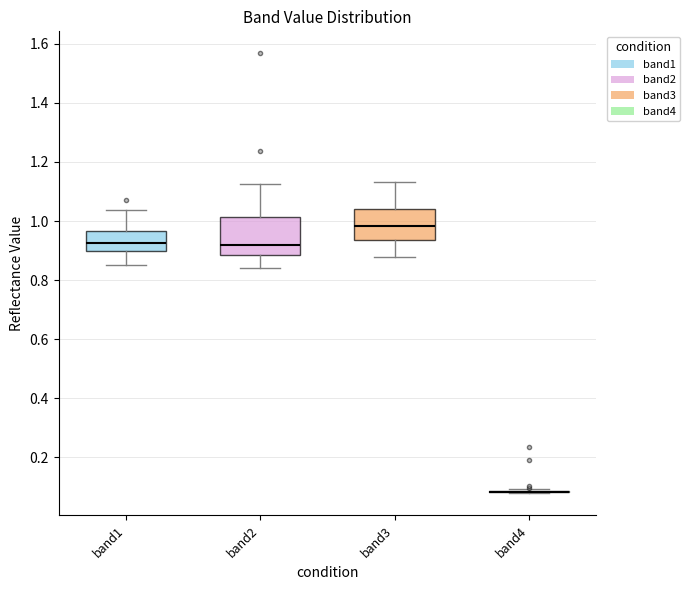

Reading left to right, read every box against the y-axis: the position of its median line, the range the box covers, and the ends of its whiskers. The values are not printed on the chart, so give them approximately, as read against the axis.

band1: median 0.92, box 0.90 to 0.96, whiskers 0.86 to 1.04
band2: median 0.92, box 0.88 to 1.02, whiskers 0.84 to 1.12
band3: median 0.98, box 0.94 to 1.04, whiskers 0.88 to 1.14
band4: box collapsed to a line at 0.08, whiskers 0.08 to 0.10